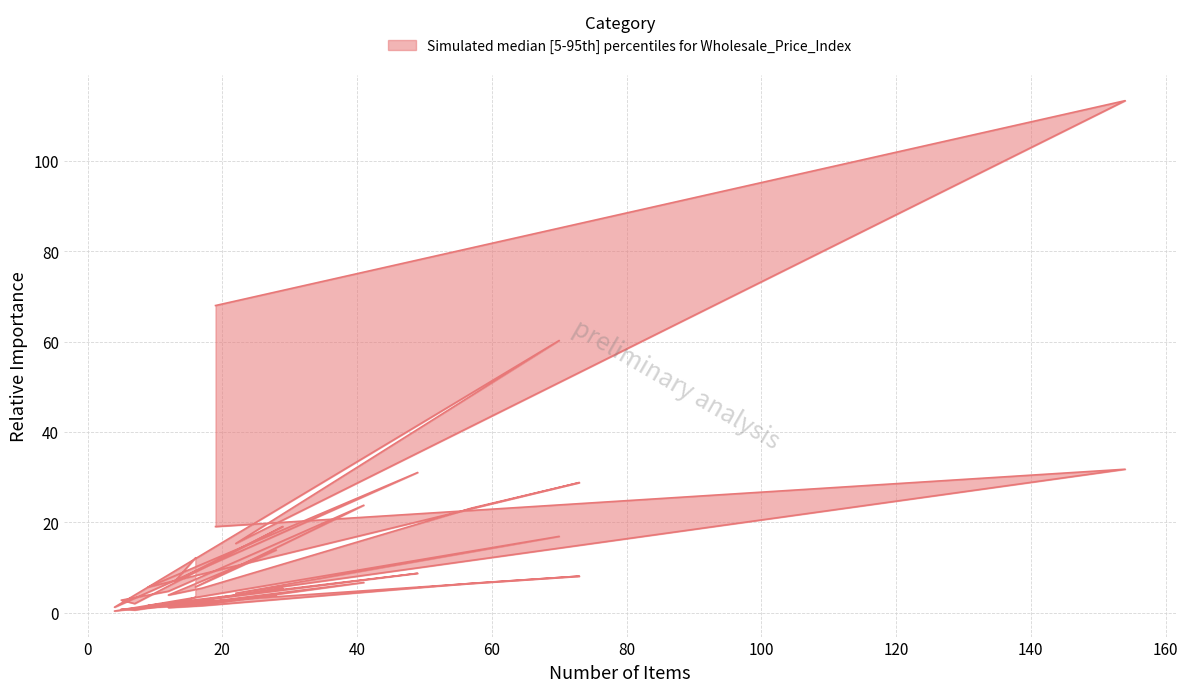

Reading left to right, transcribe all the data shown in this chart.

68.0	113.4	15.3	60.3	1.2	31.0	5.6	28.8	23.1	5.4	3.9	13.9	5.7	23.8	4.7	2.7	2.0	19.1	7.0	12.1